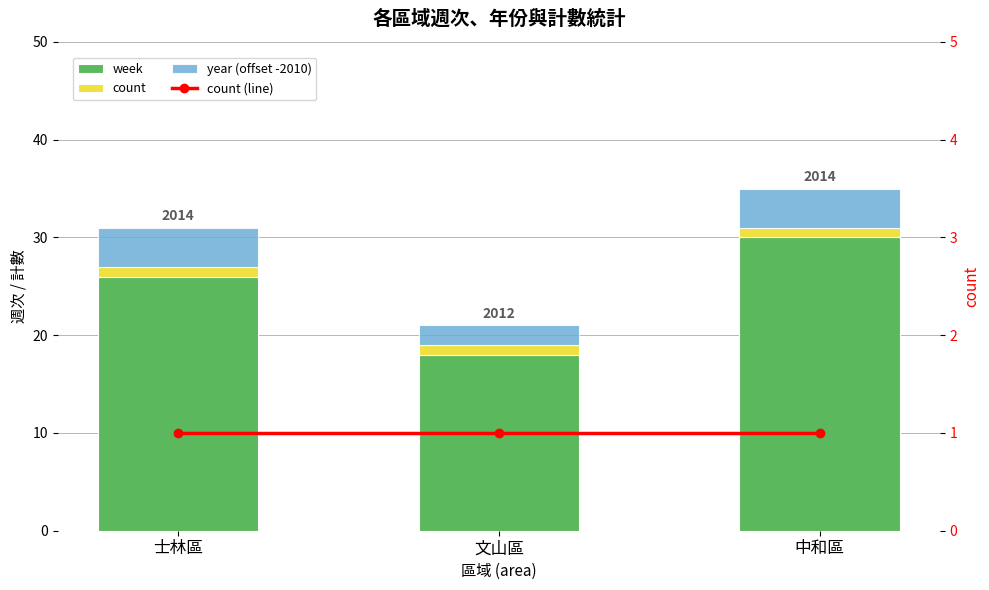

Which series has the widest spread of values?

week